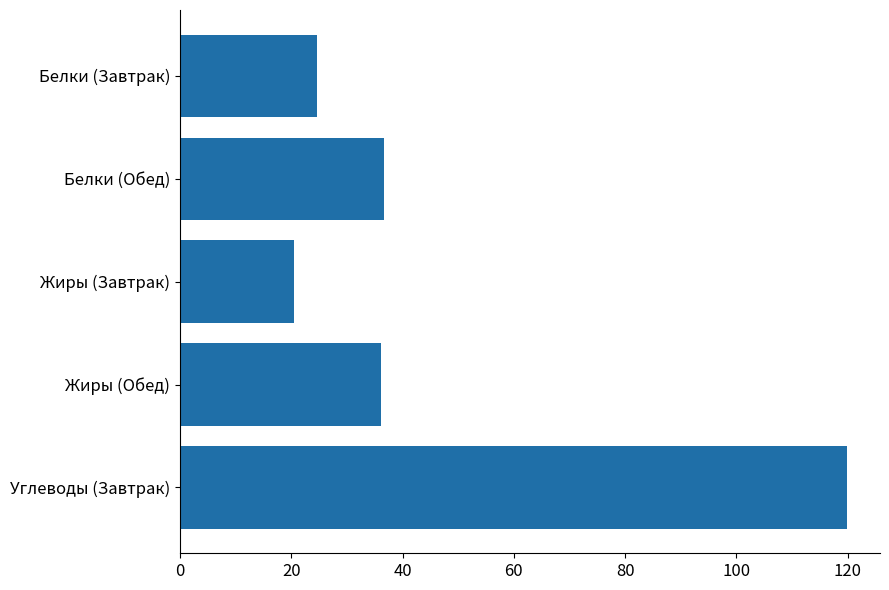

What is the average value?

47.5